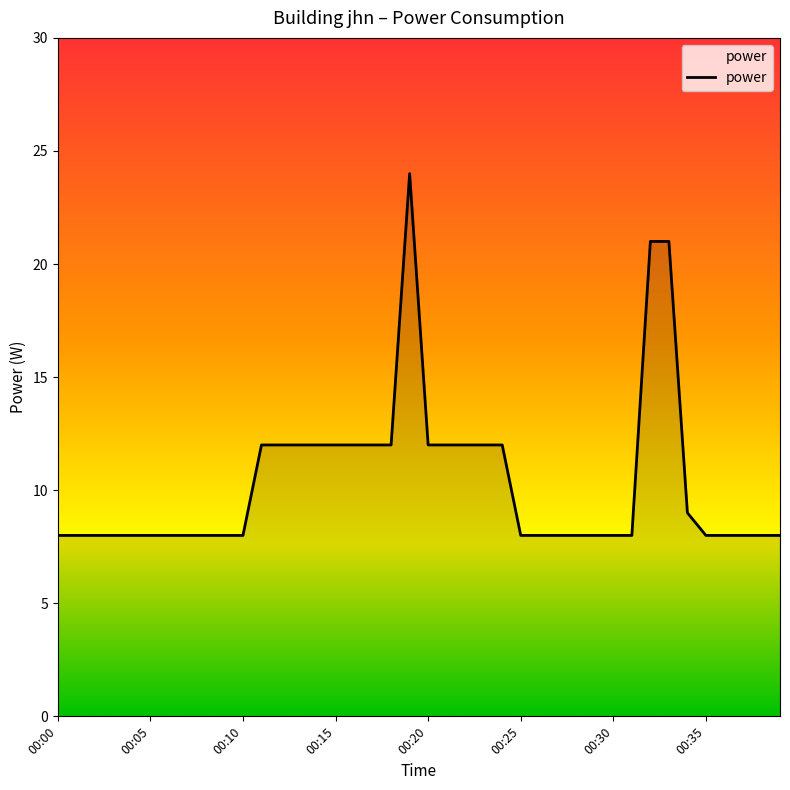

What is the smallest value displayed?

8